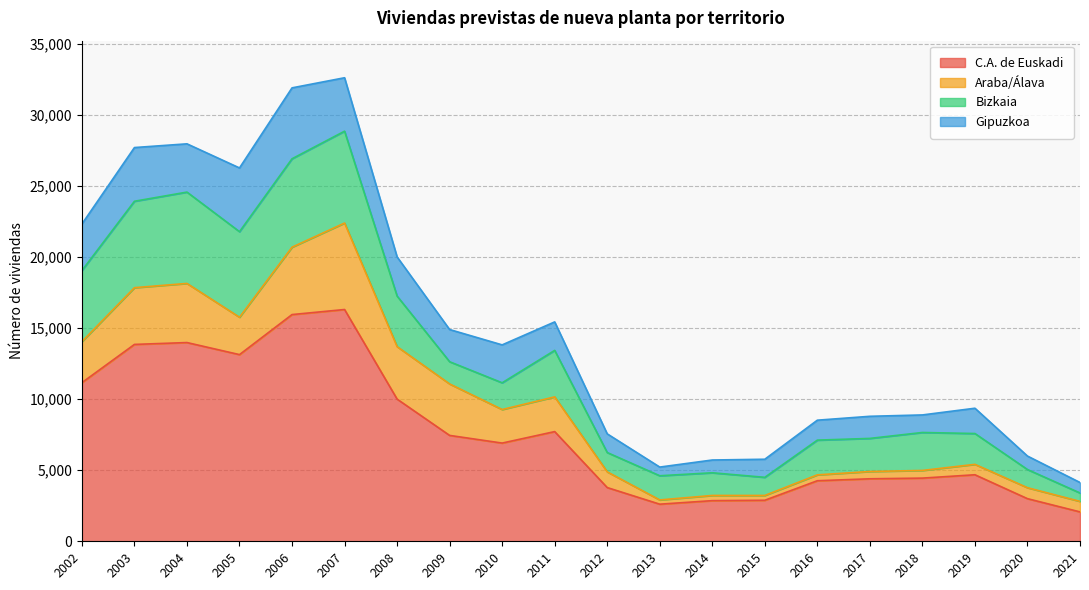

Which series has the widest spread of values?

C.A. de Euskadi